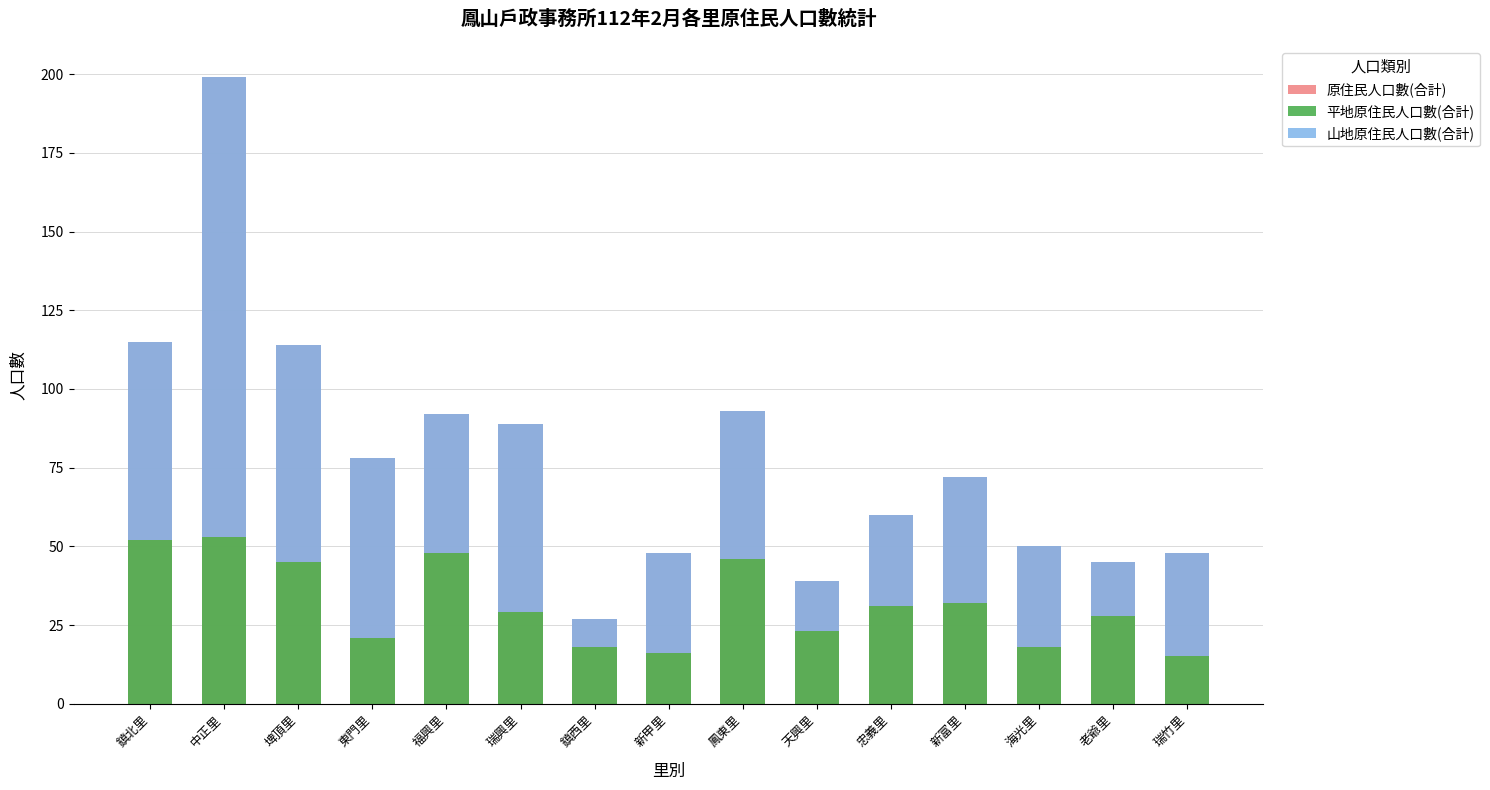

Which category has the highest value in the 平地原住民人口數(合計) series?

中正里